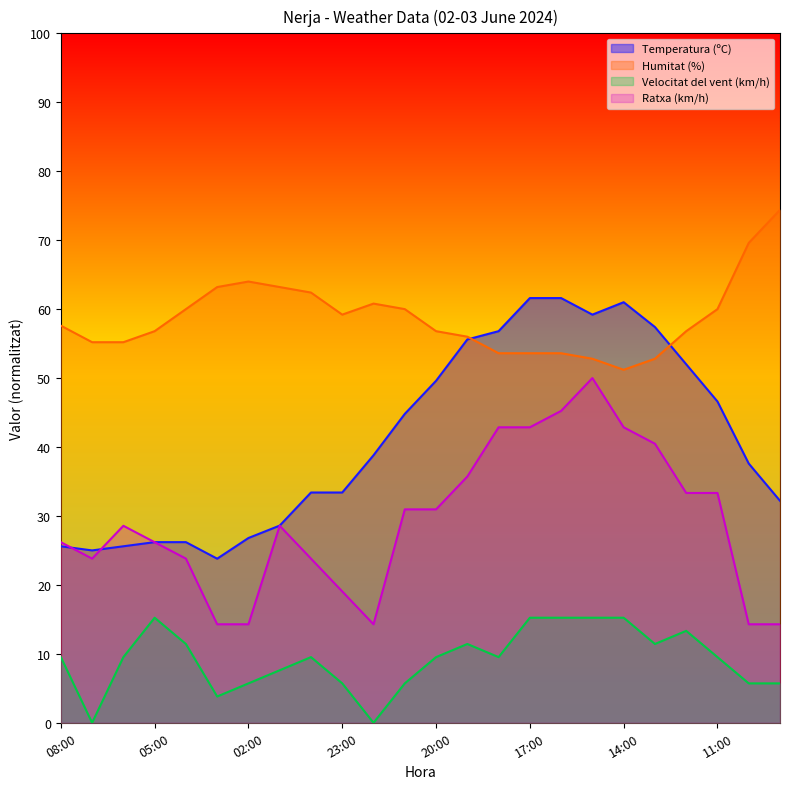

What is the value of the Humitat (%) point at the 16th from the left?

53.6